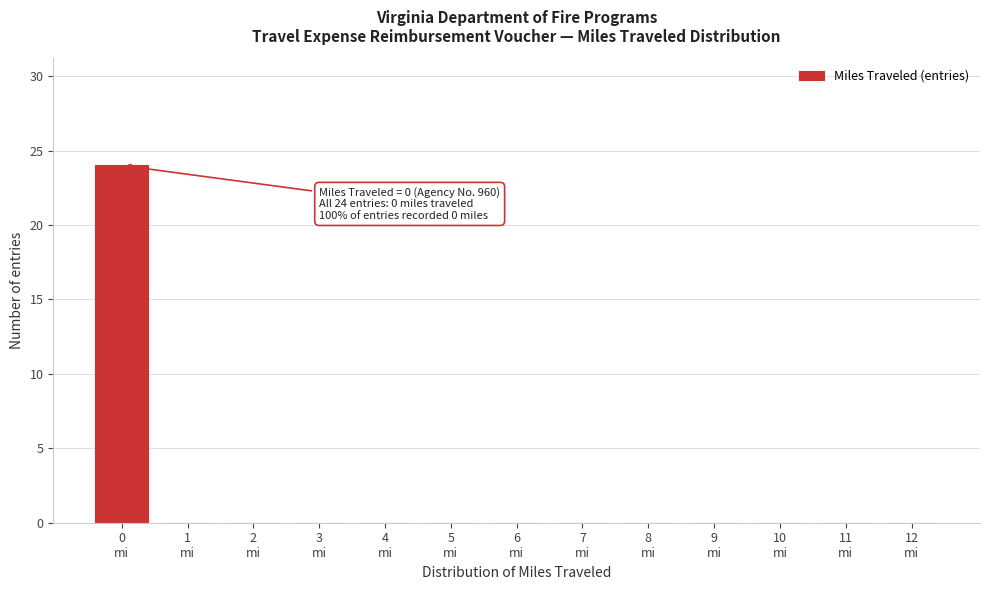

What is the maximum value shown in the chart?

24